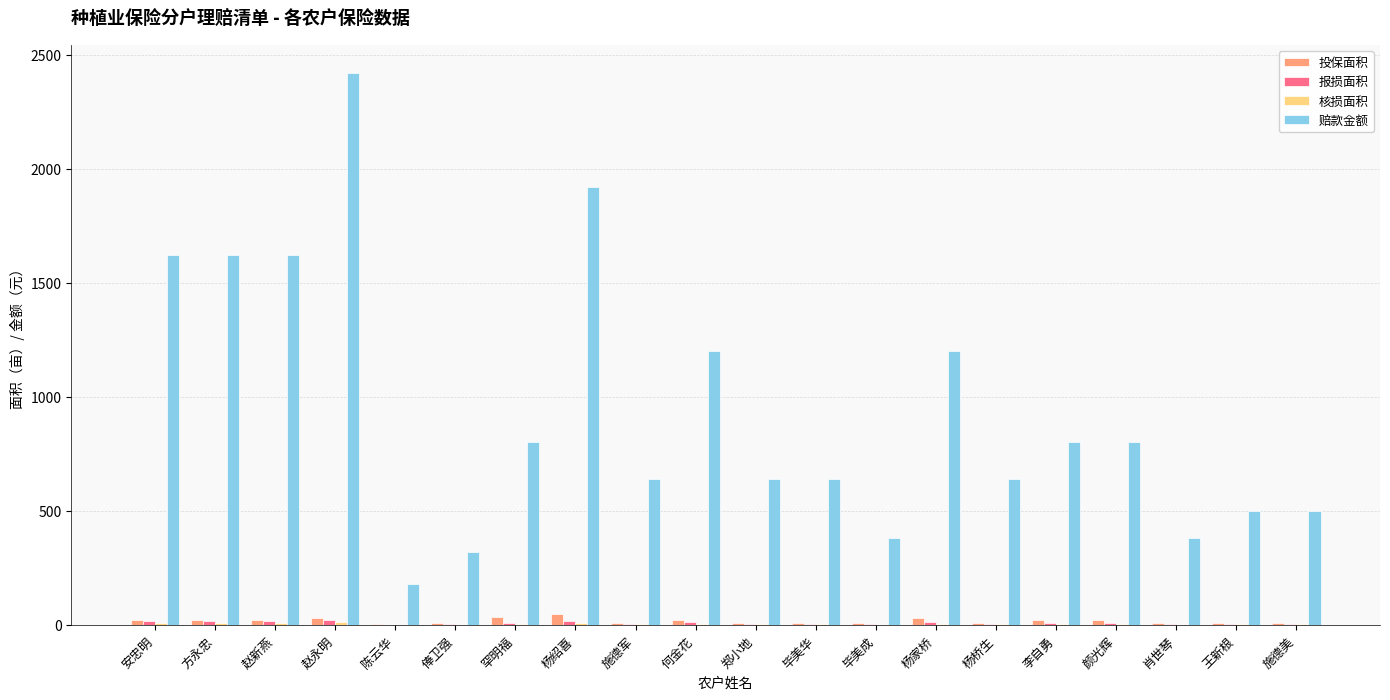

At which category is the sum across all series the highest?

赵永明